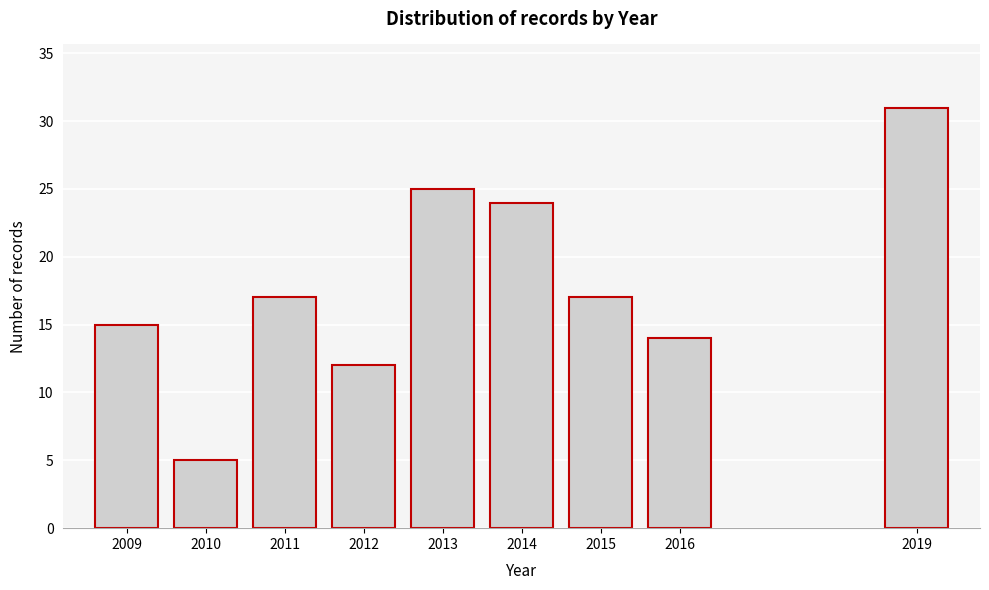

Reading right to left, what are all the values shown in this chart?

2019=31	2016=14	2015=17	2014=24	2013=25	2012=12	2011=17	2010=5	2009=15